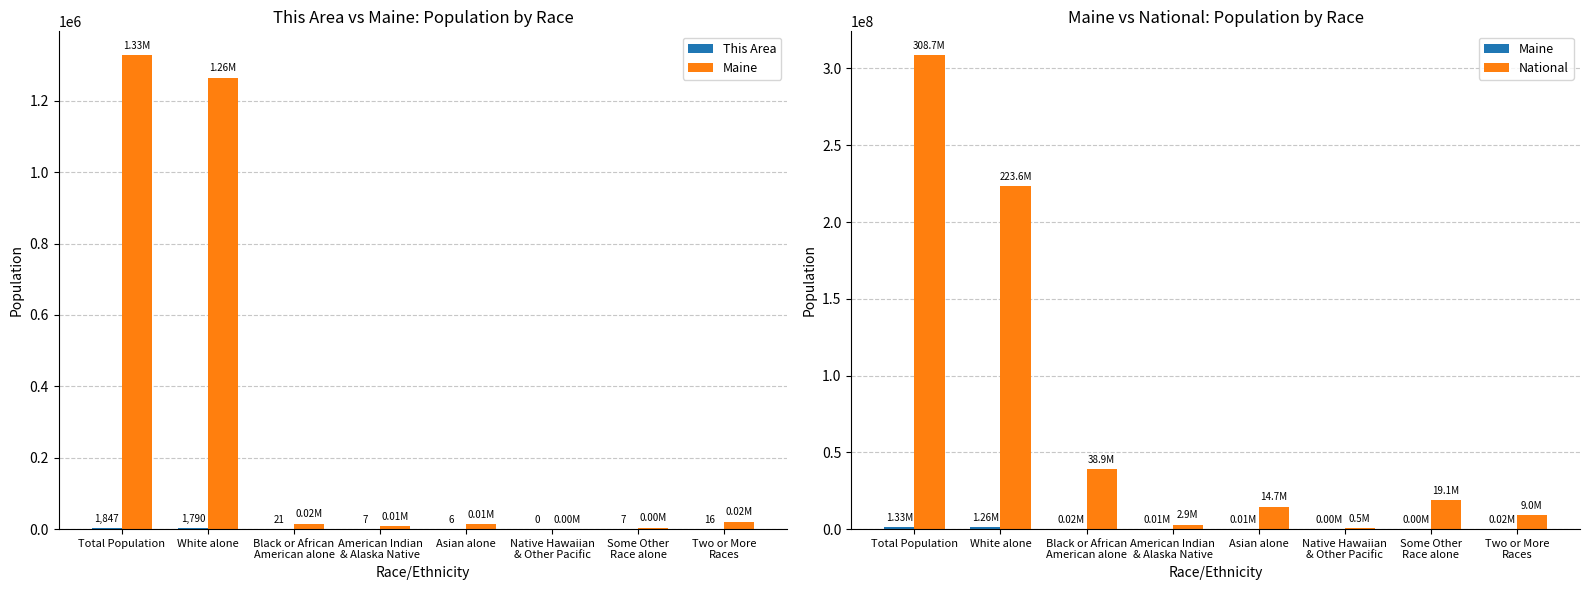

Reading left to right, what are all the values shown in this chart?

This Area: 1847	1790	21	7	6	0	7	16
Maine: 1328361	1264971	15707	8568	13571	342	4261	20941
National: 308745538	223553265	38929319	2932248	14674252	540013	19107368	9009073